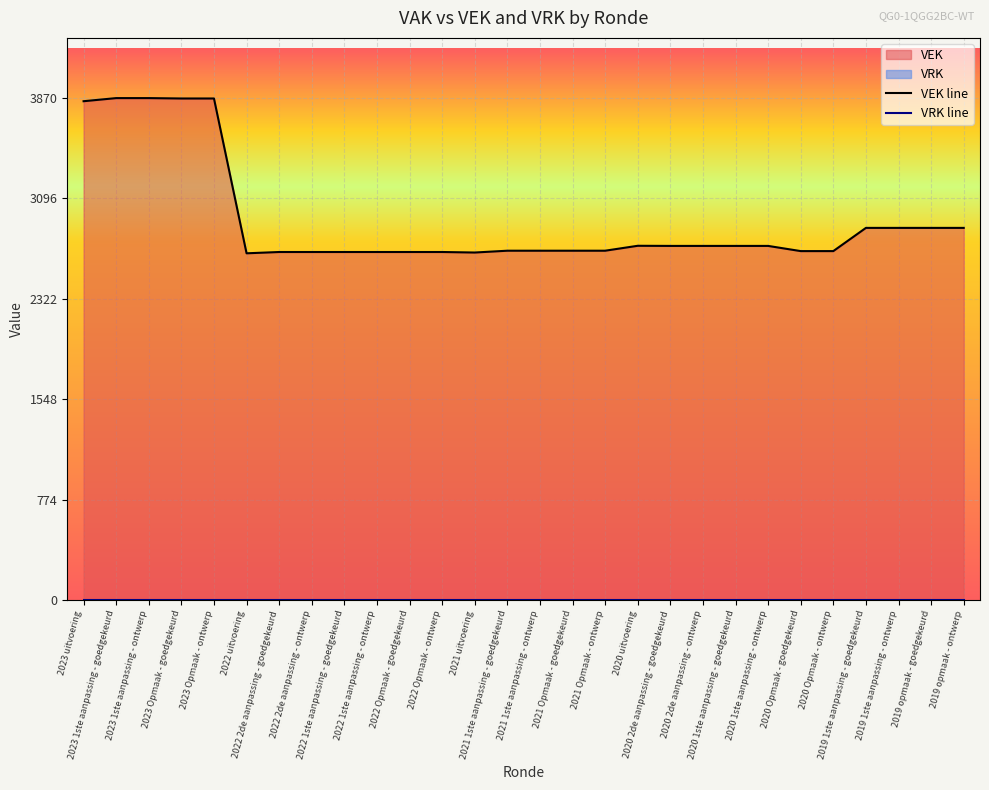

Does the chart display data point markers on the line(s)?

No